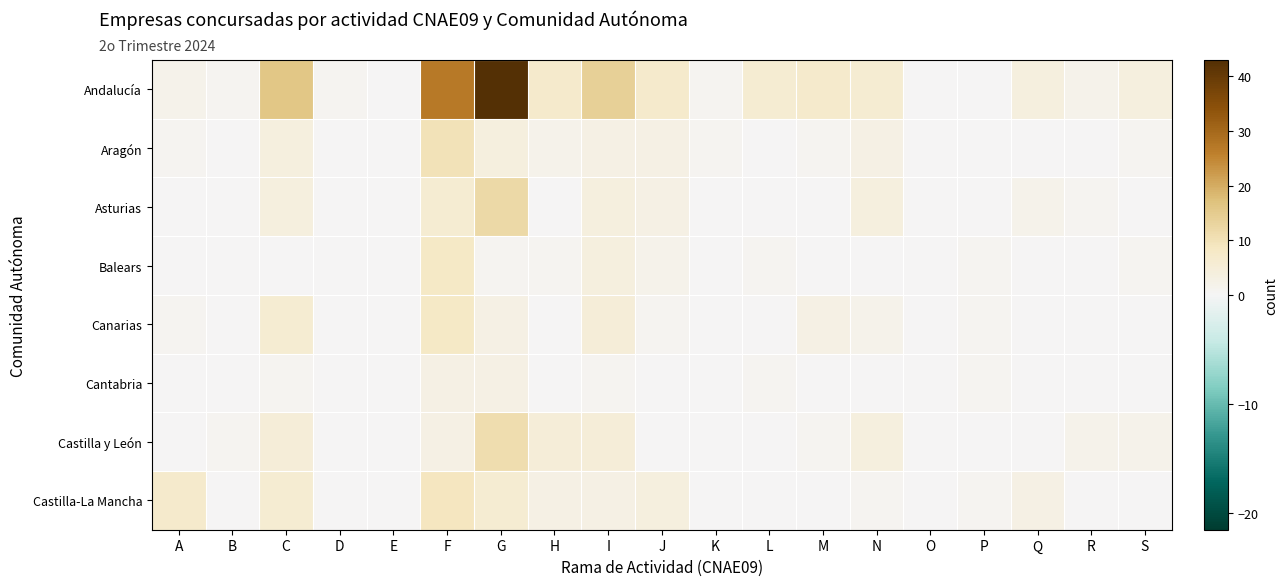

At how many categories does at least one series exceed 38?

1